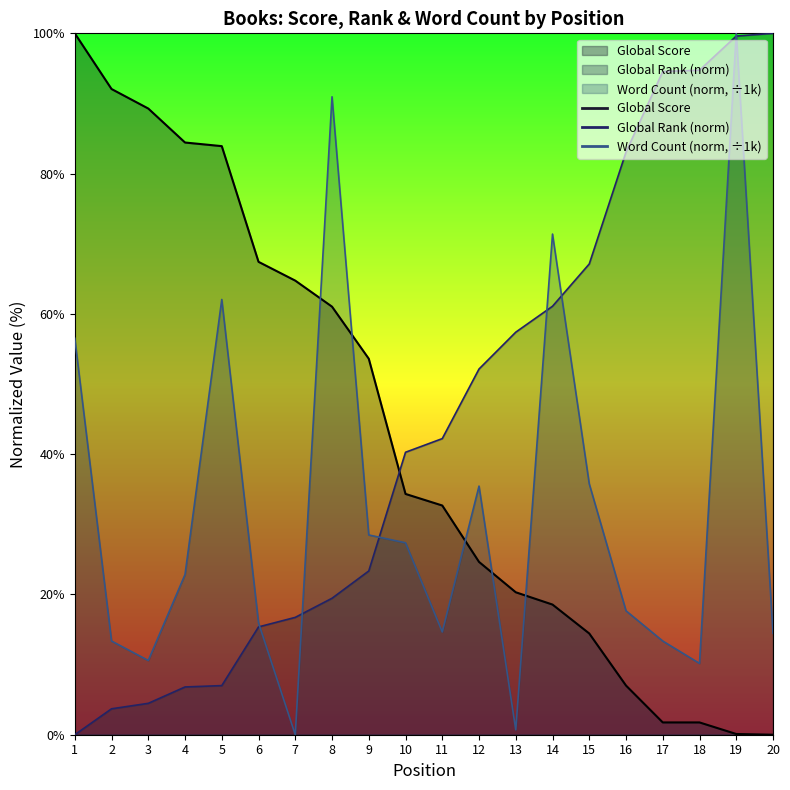

How many distinct data groups are displayed?

3